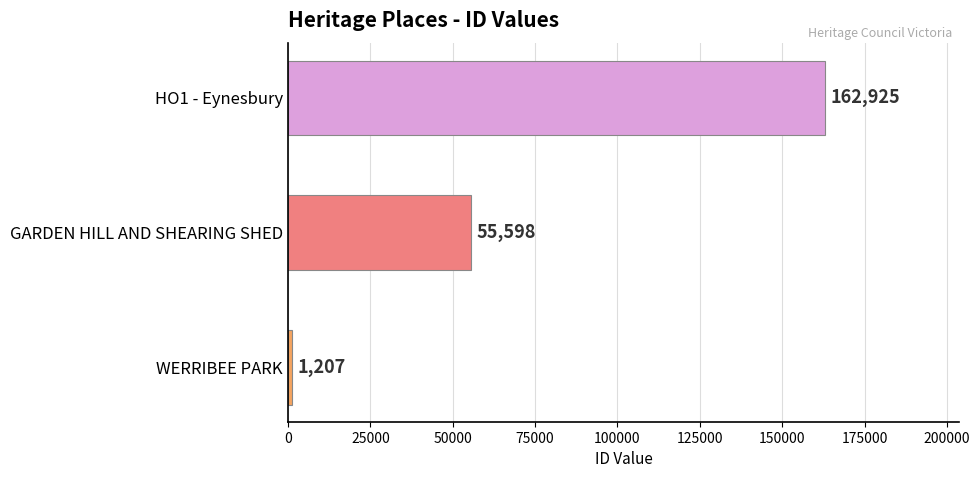

How many bars are there in total?

3